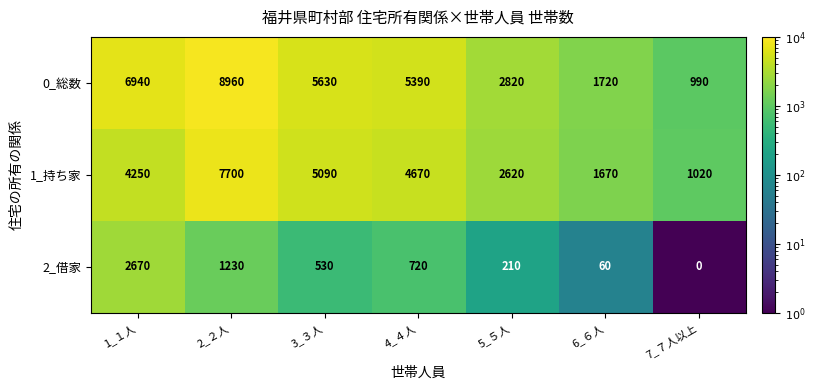

List the labels in order of 1_持ち家 value, smallest first.

7_７人以上, 6_６人, 5_５人, 1_１人, 4_４人, 3_３人, 2_２人